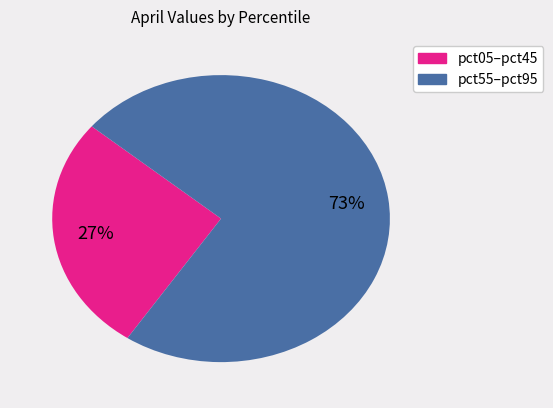

To the nearest percent, what is the average slice percentage?

50%